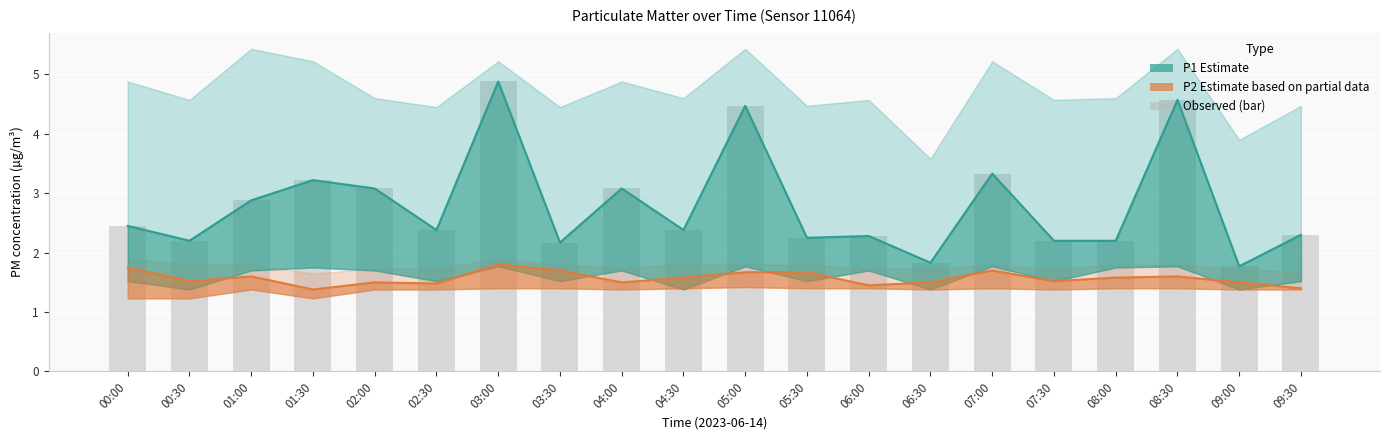

At which label is P2 Estimate closest to 1?

01:30